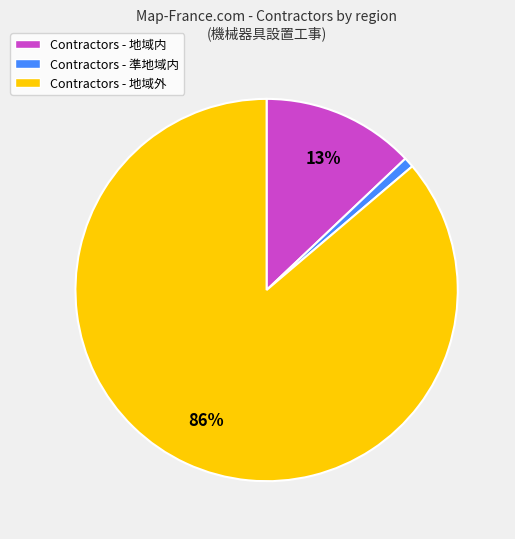

Is it true that Contractors - 地域内 is 20% of the pie?

False